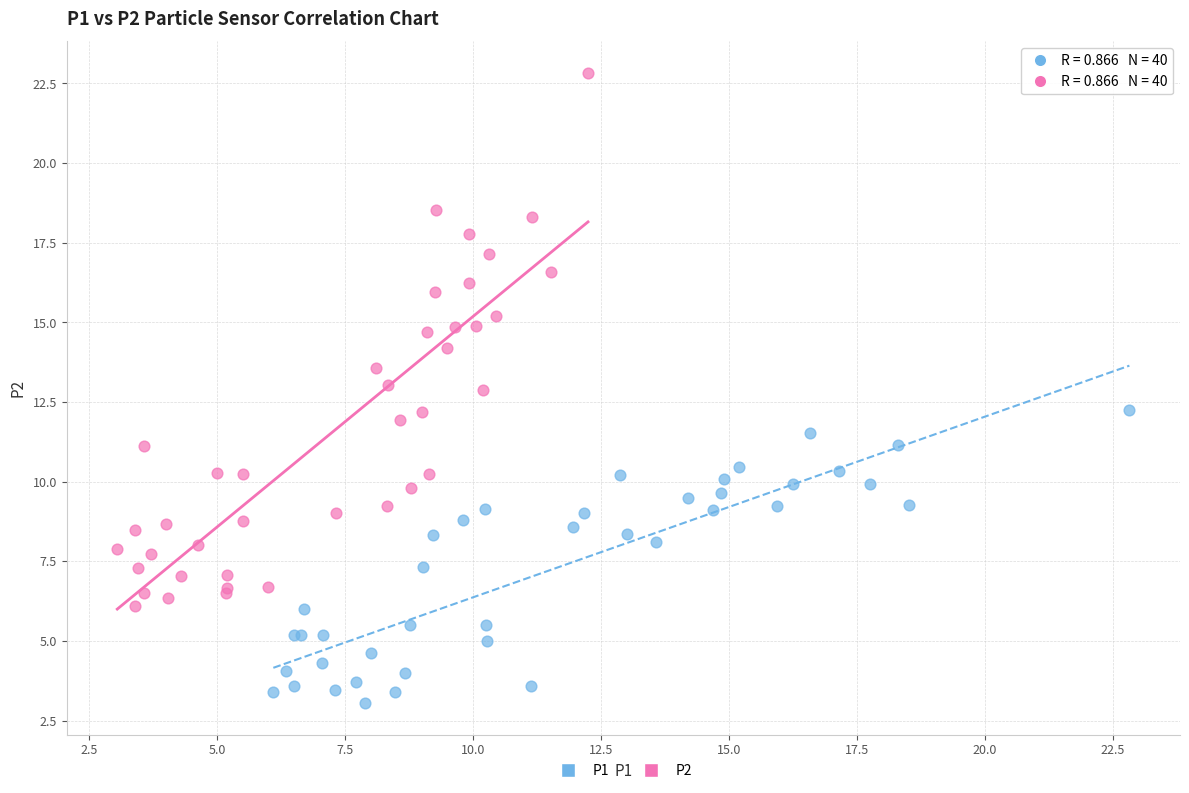

Which series reaches the minimum Y coordinate?

P1